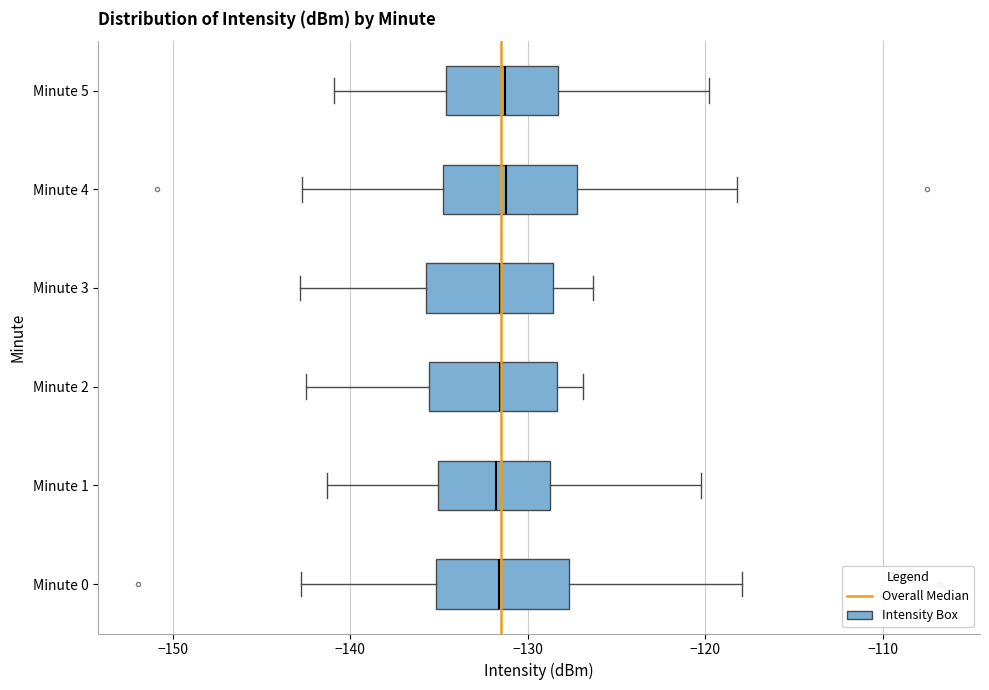

Where does the right whisker of the box for Minute 4 end on the x-axis? The values are not printed on the chart, so give them approximately, as read against the axis.

-118